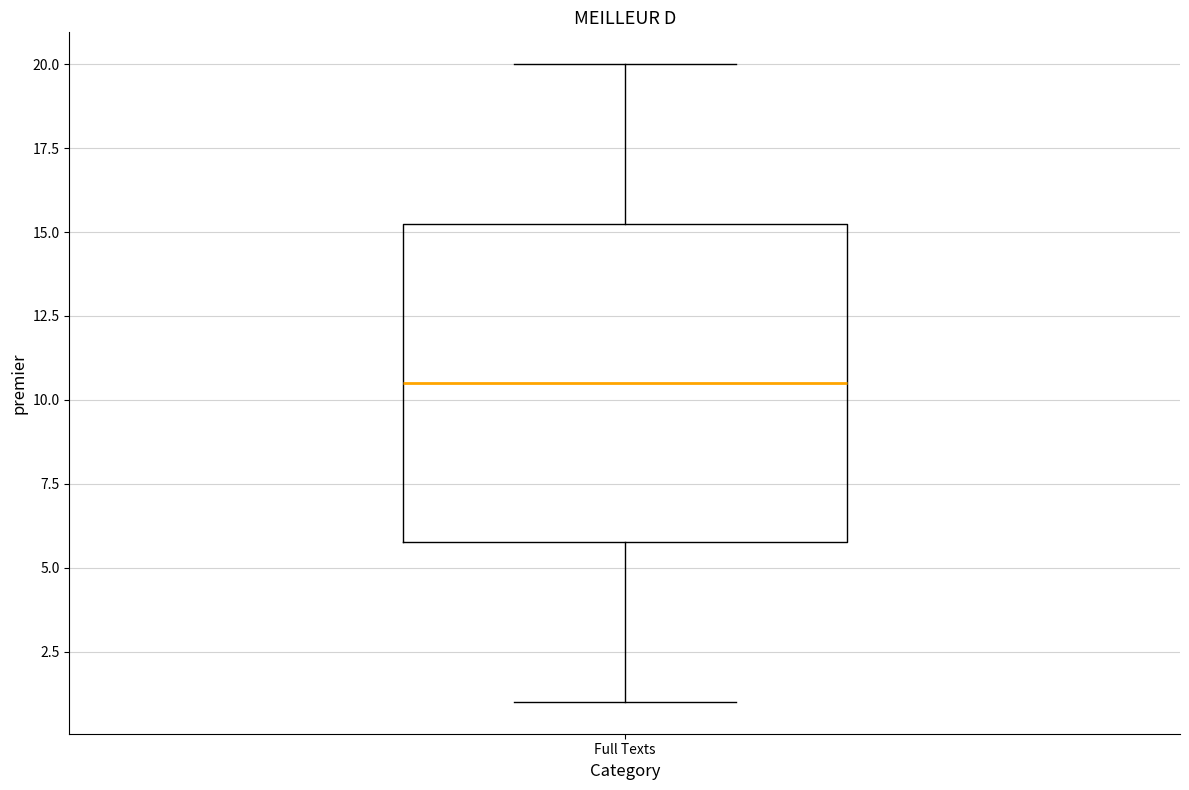

Read this box plot against the y-axis: the position of the median line, the range covered by the box, and the ends of both whiskers. The values are not printed on the chart, so give them approximately, as read against the axis.

median 10.5, box 6.0 to 15.5, whiskers 1.0 to 20.0